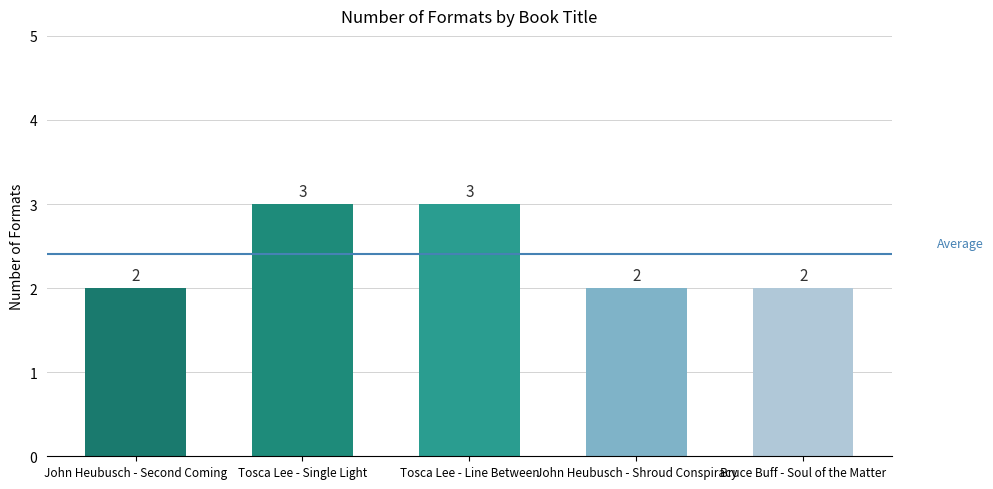

How many bars are there in total?

5